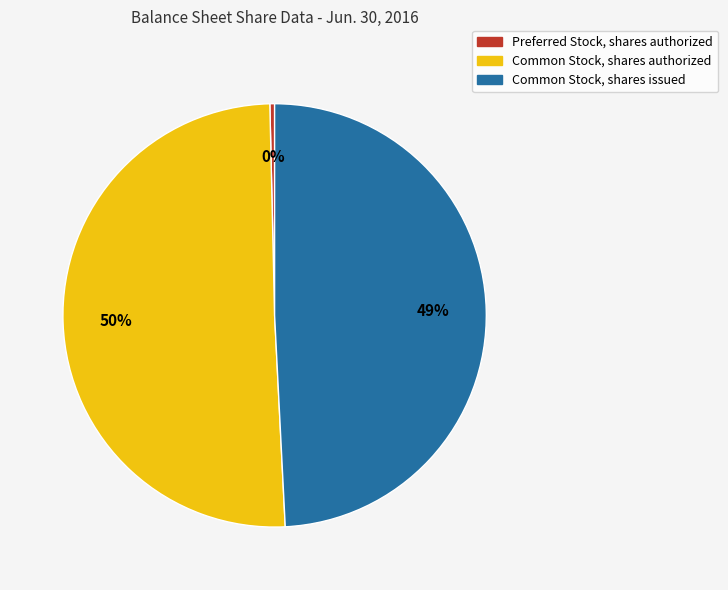

The Common Stock, shares authorized slice represents 50% of the pie. True or false?

True